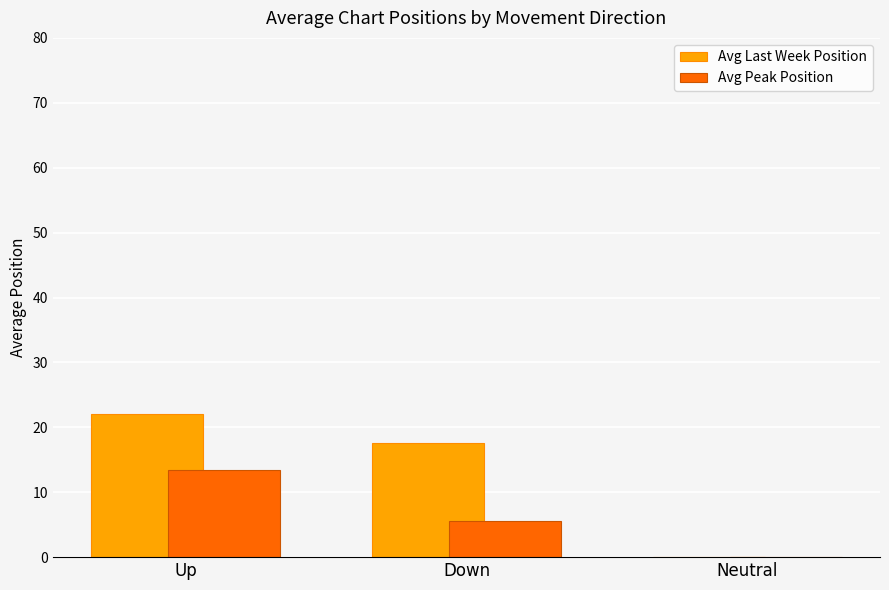

Is it true that Avg Last Week Position equals 17.6 at Down?

True